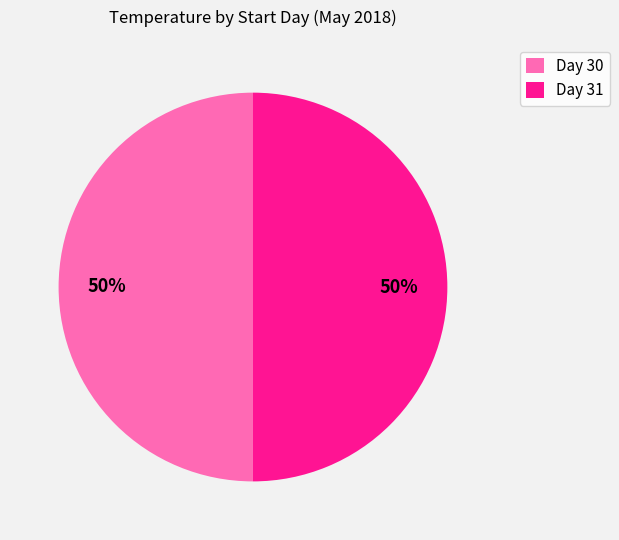

Do Day 30 and Day 31 together represent more than half of the pie?

Yes